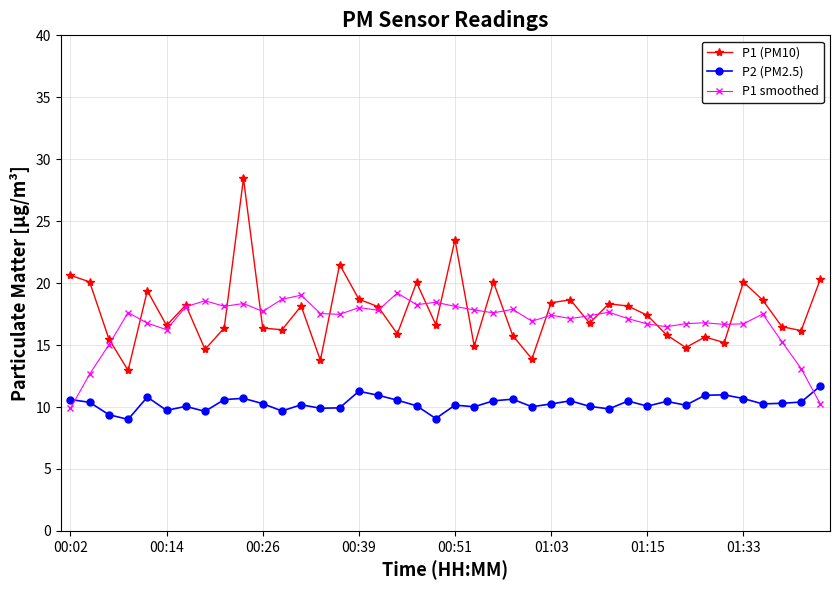

What are all the series names shown in the legend?

P1 (PM10), P2 (PM2.5), P1 smoothed